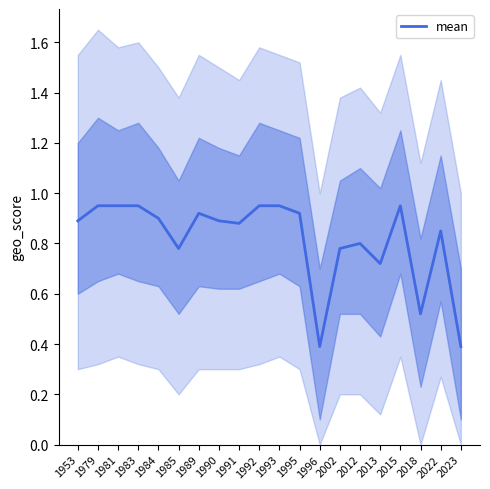

What value does the data have at 1990?

0.9